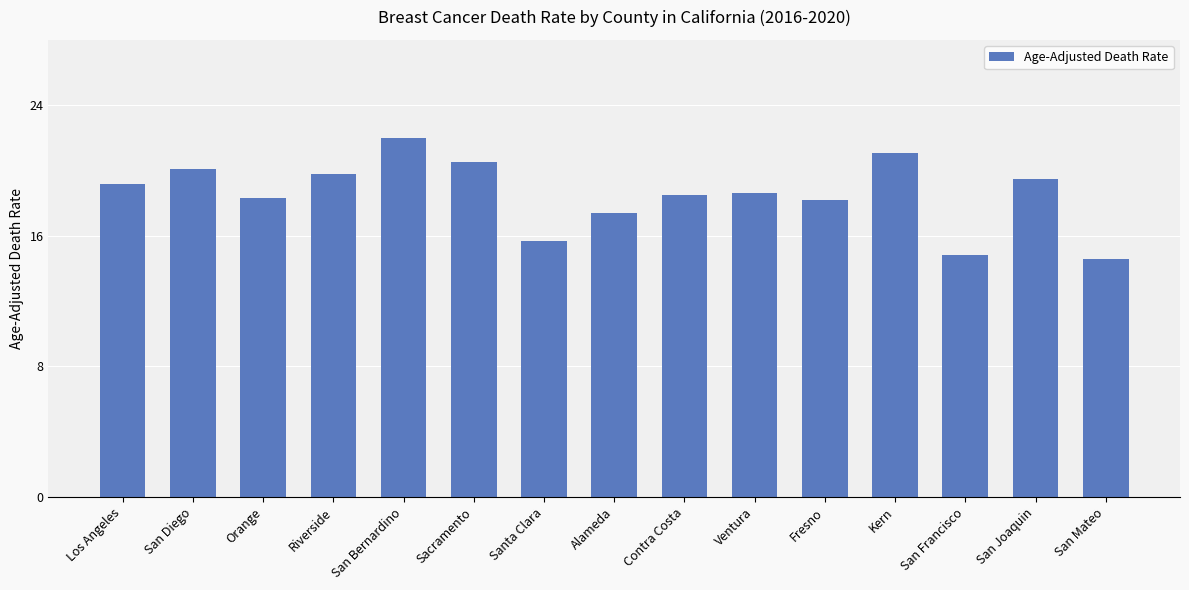

What is the sum of the values at Contra Costa and San Joaquin?

38.0